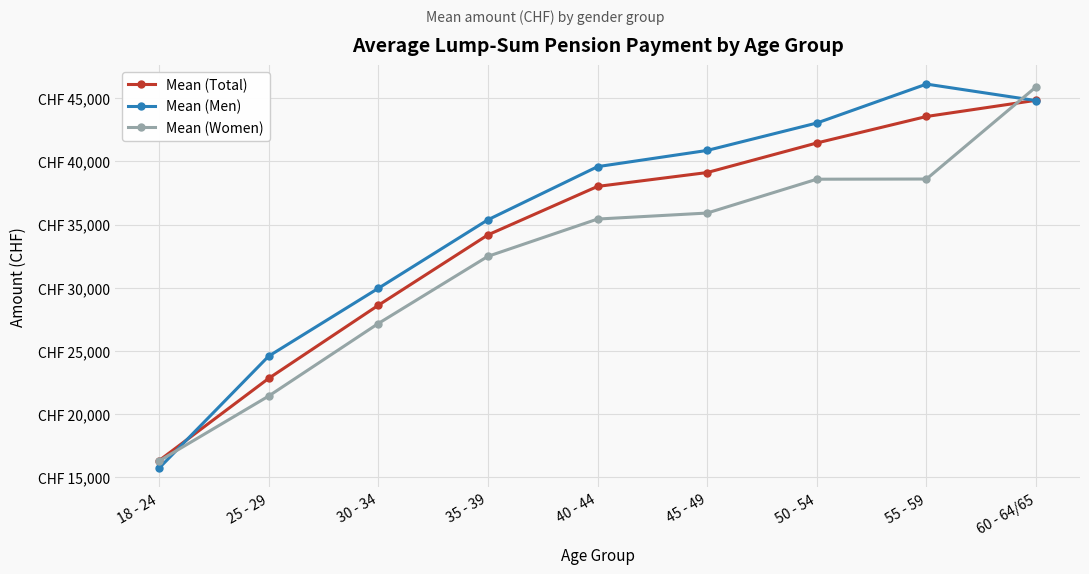

What are all the series names shown in the legend?

Mean (Total), Mean (Men), Mean (Women)